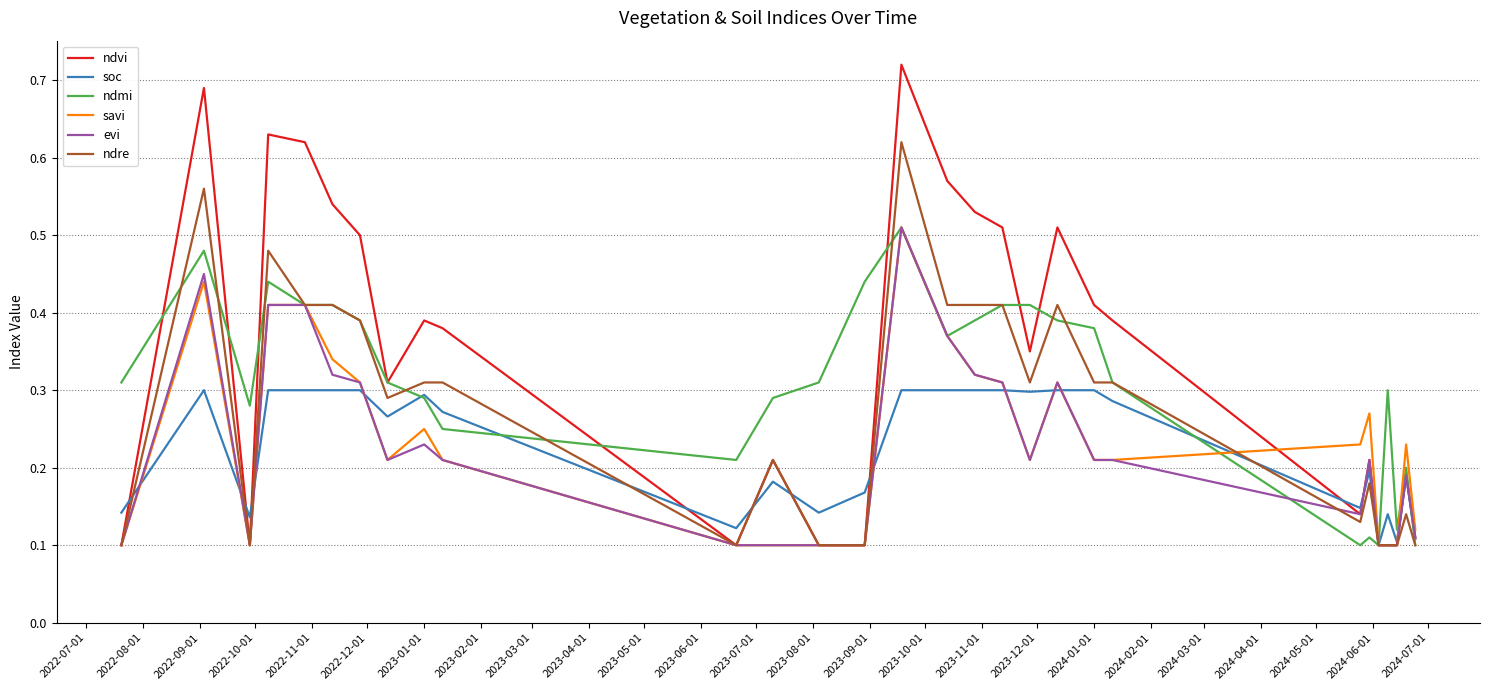

Which series has the largest range (max minus min)?

ndvi